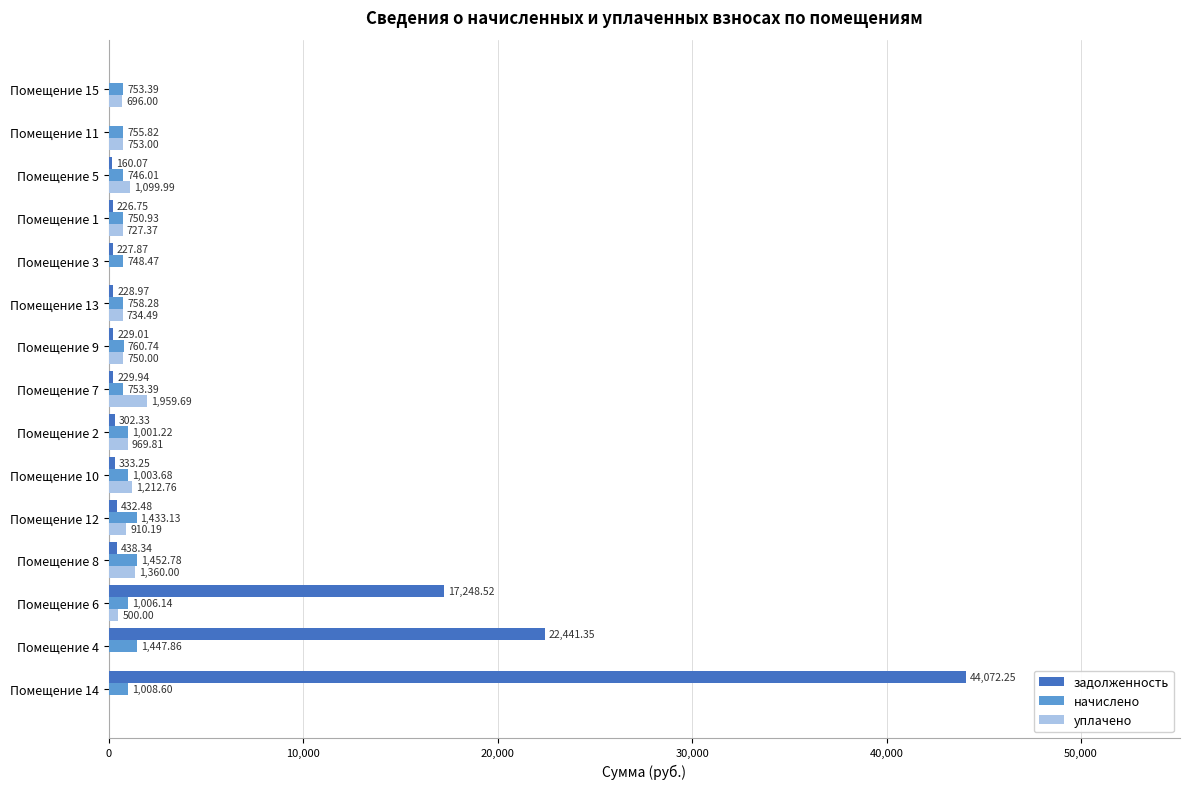

What is the average value of the задолженность series?

5771.4